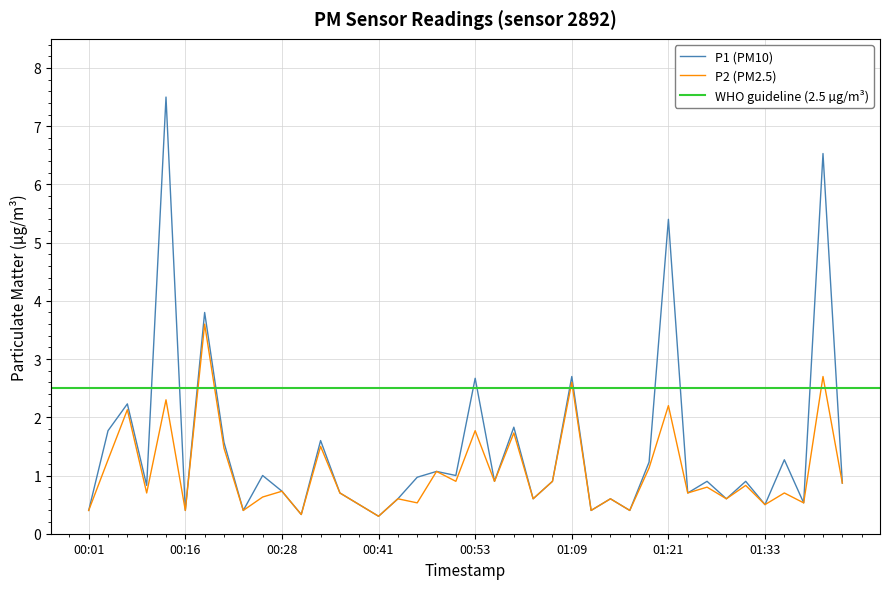

What position from the right is 00:24?

32